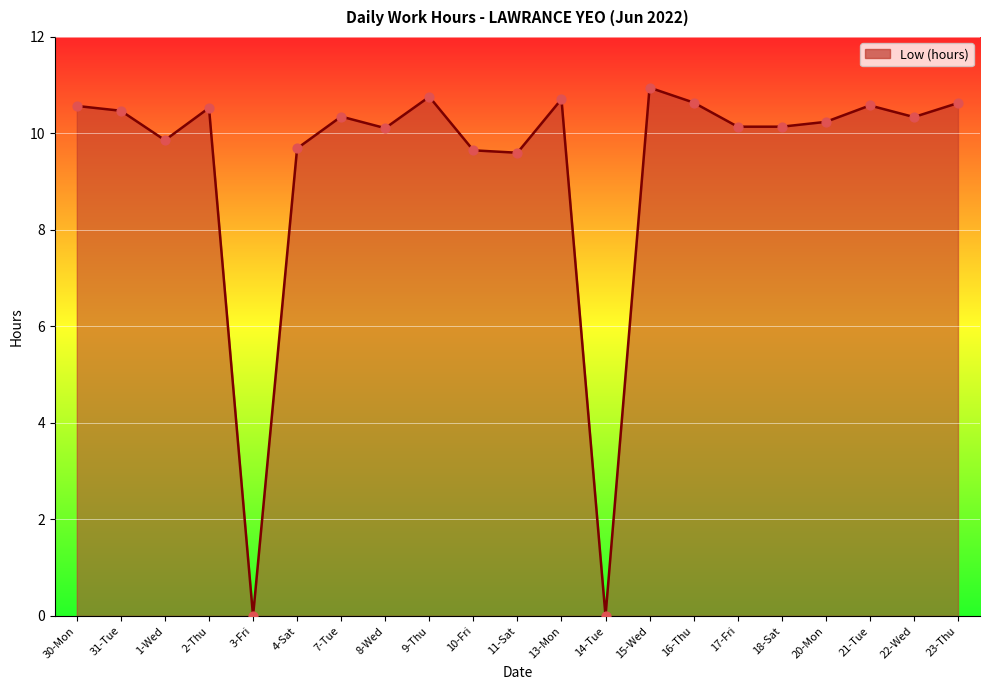

What is the change in value from 14-Tue to 17-Fri?

+10.1